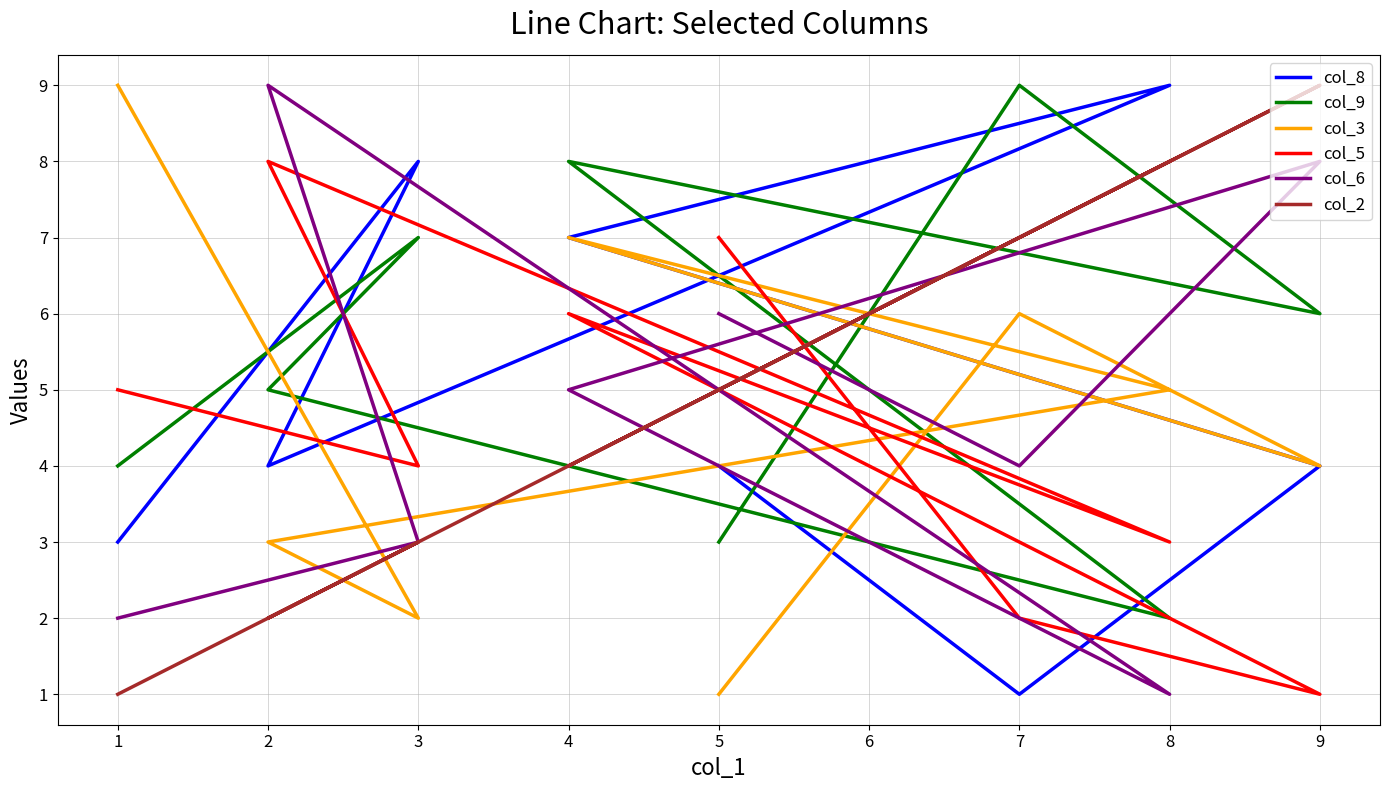

What is the greatest value displayed?

9